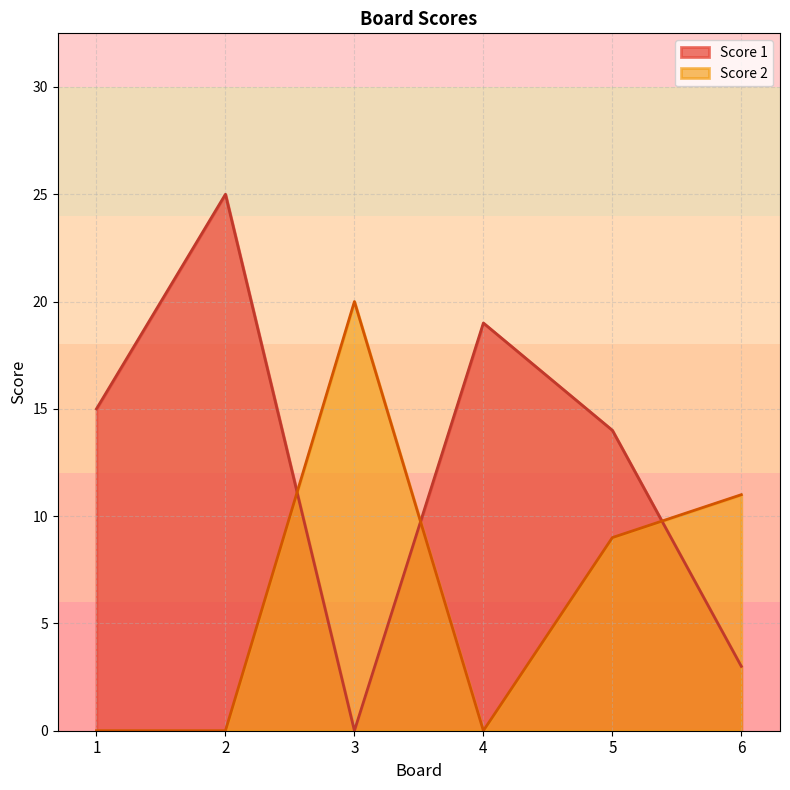

What are all the series names shown in the legend?

Score 1, Score 2